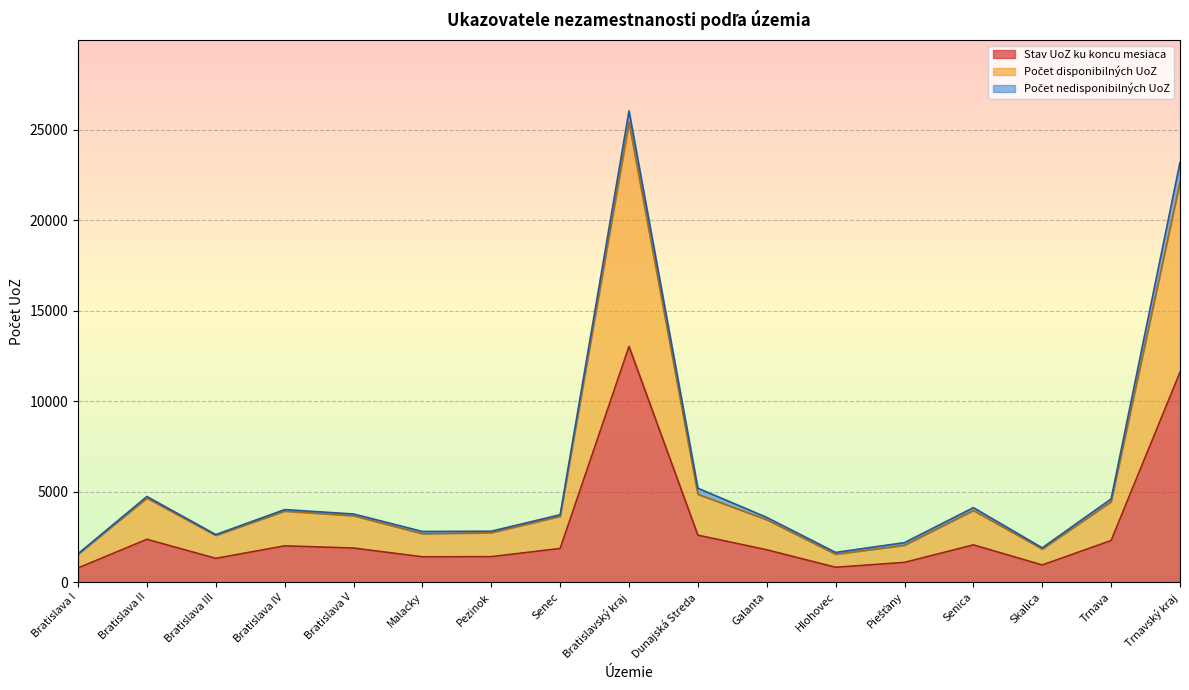

True or false: Počet disponibilných UoZ has a value of 3926 at Bratislava IV.

True